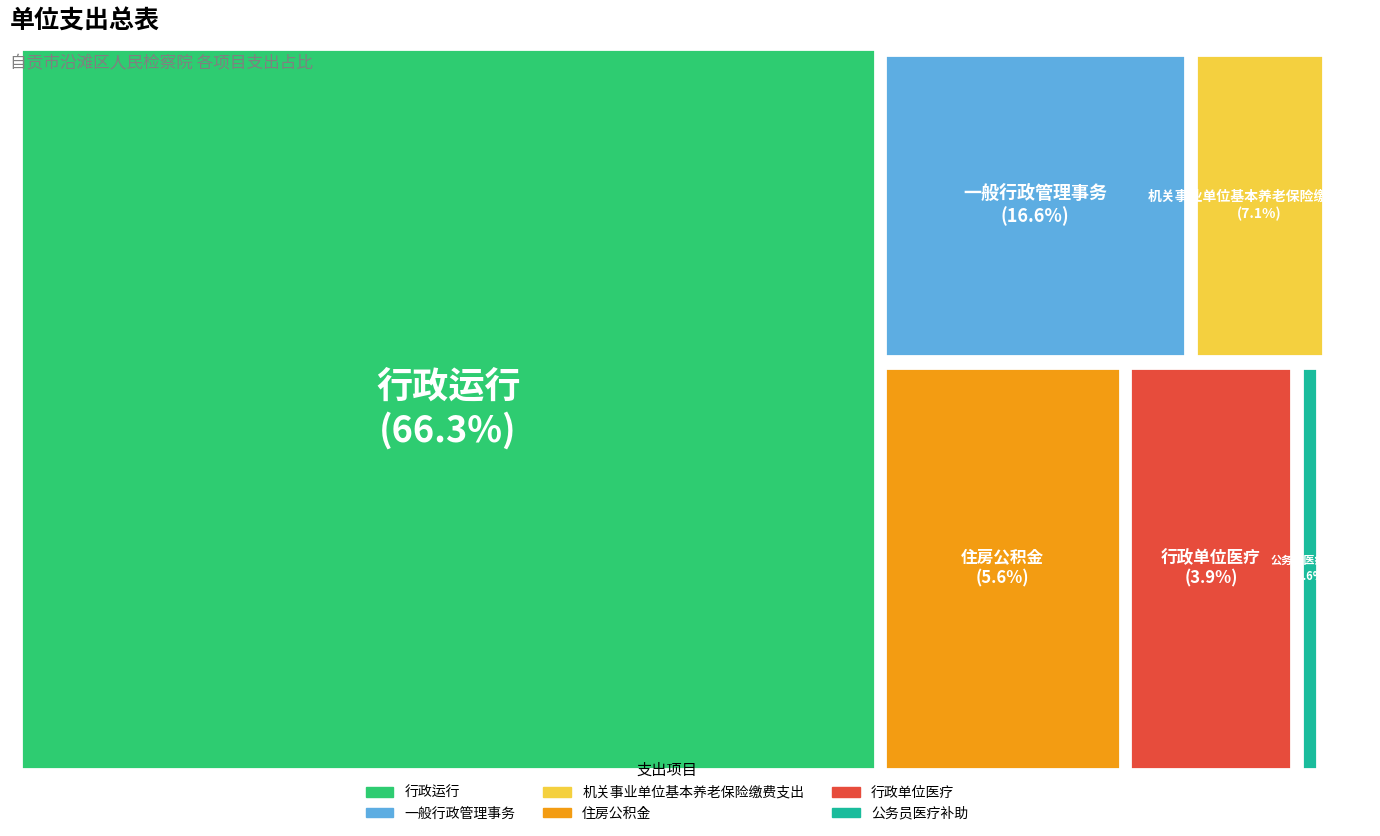

Do 行政运行 and 公务员医疗补助 together represent more than half of the pie?

Yes